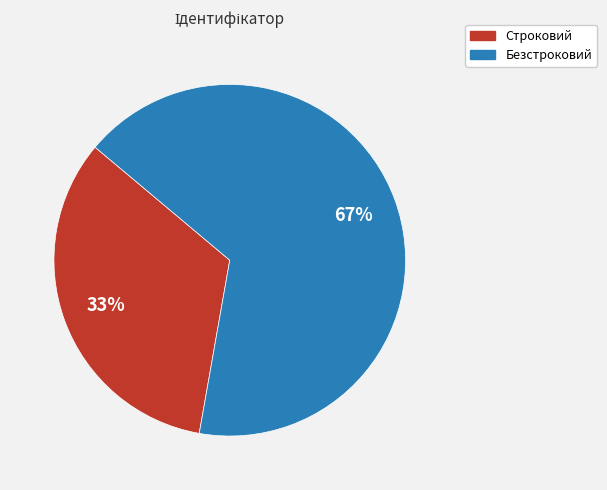

Count the number of slices in the pie.

2